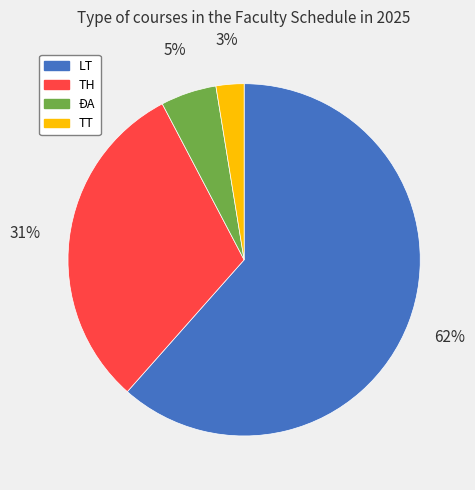

Is there any slice that represents more than half of the pie?

Yes